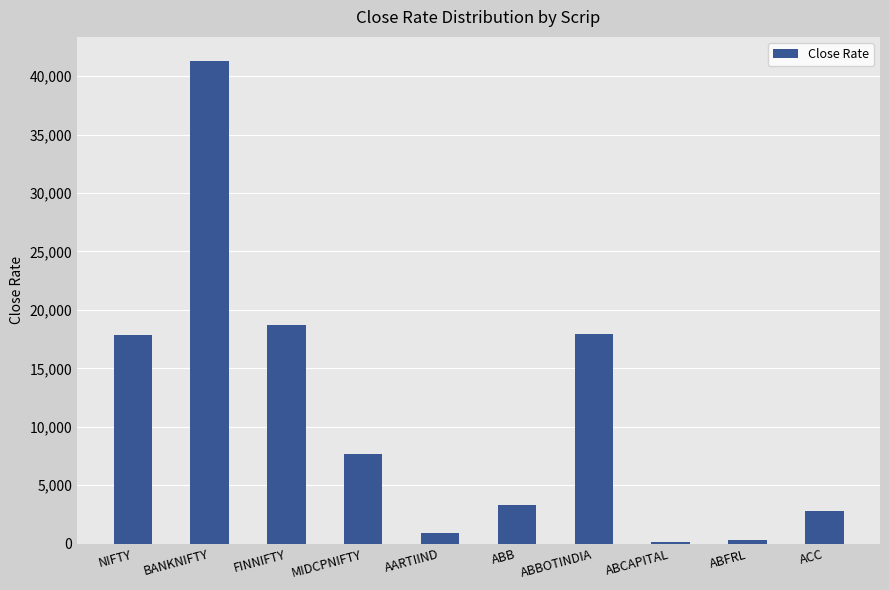

What is the approximate value at NIFTY?

17891.8